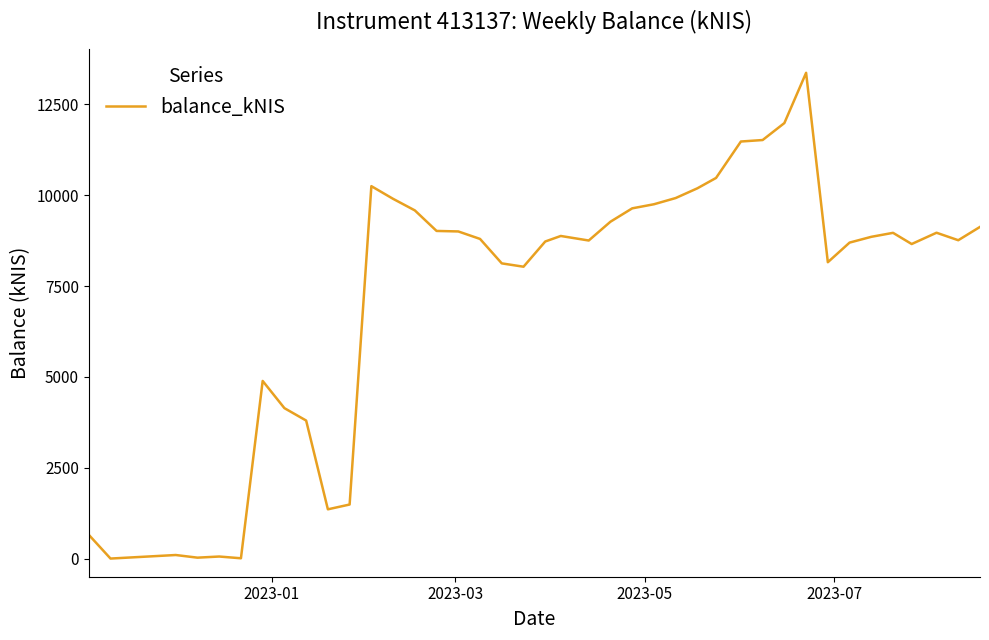

What is the greatest value displayed?

13370.5